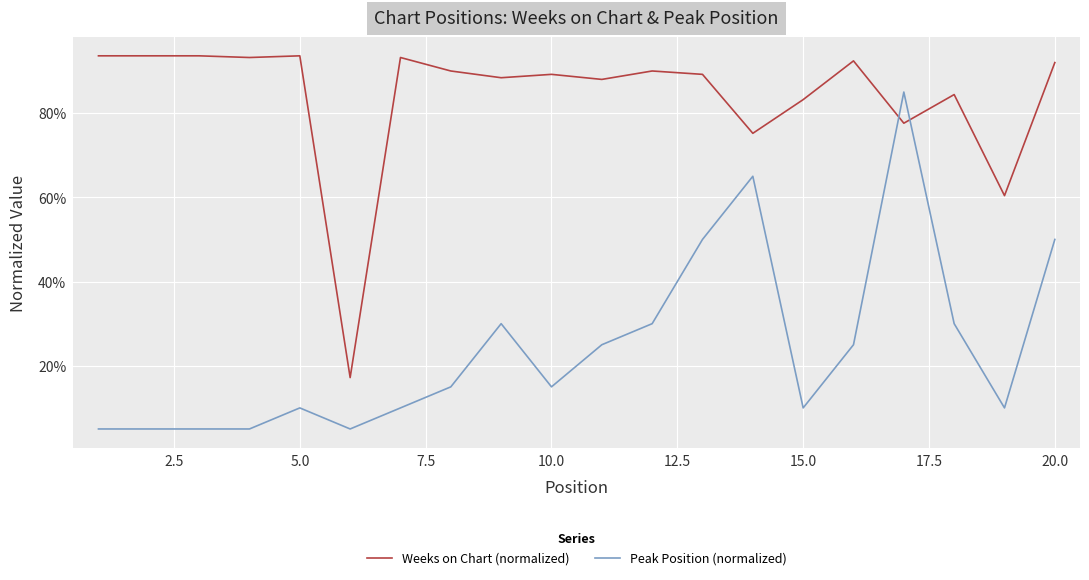

How many times do Peak Position (normalized) and Weeks on Chart (normalized) cross each other?

2